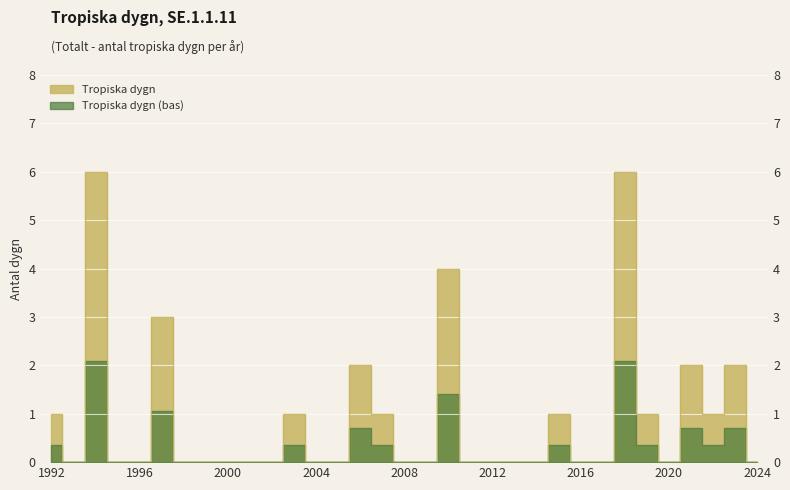

The value at 2017 is 0. True or false?

True